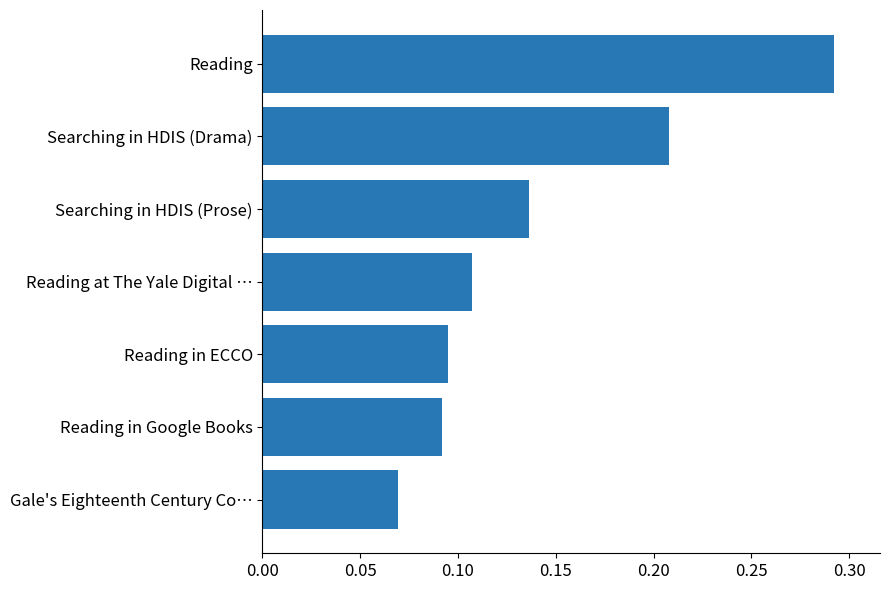

Count the number of categories in the chart.

7